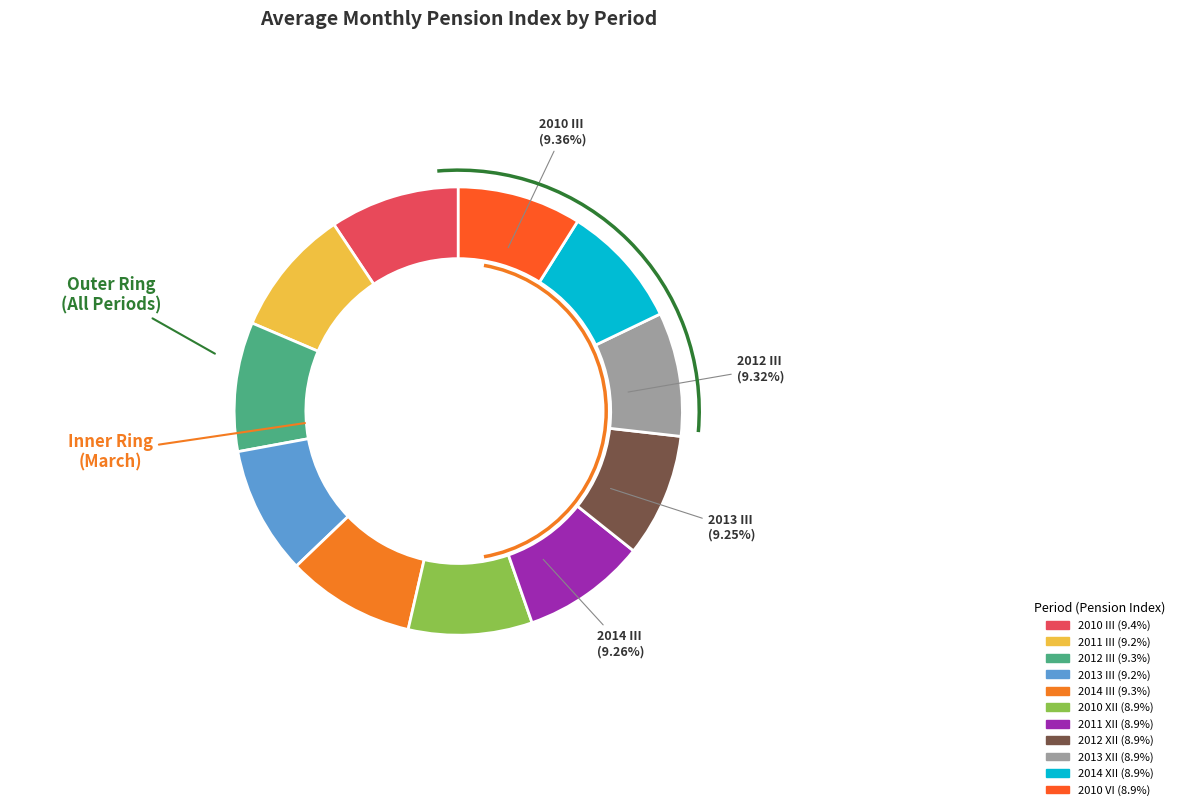

Does any single category account for the majority?

No